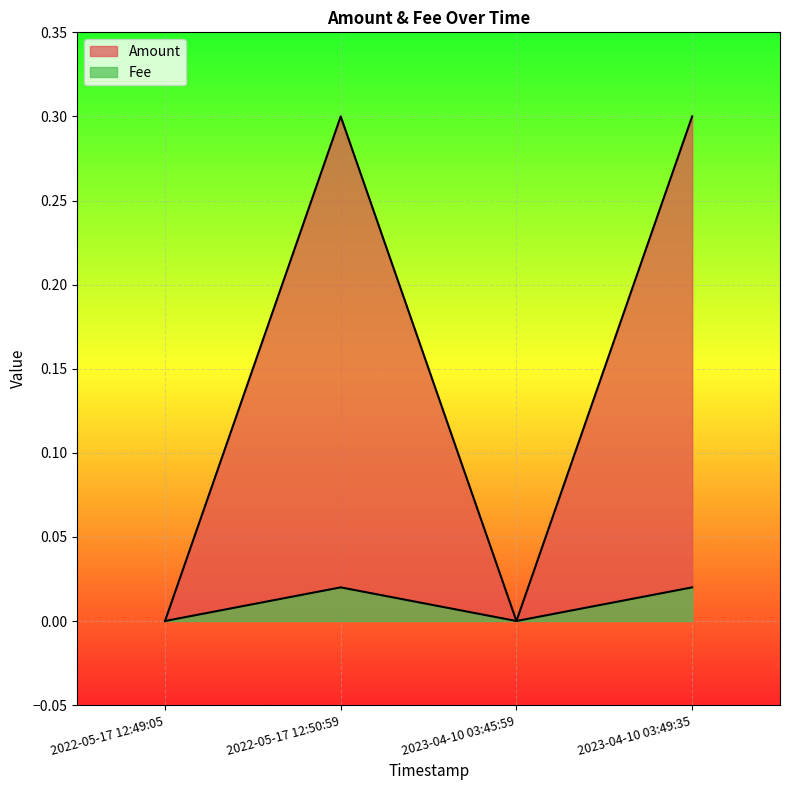

The value of Fee at 2022-05-17 12:49:05 is -0.0. True or false?

False